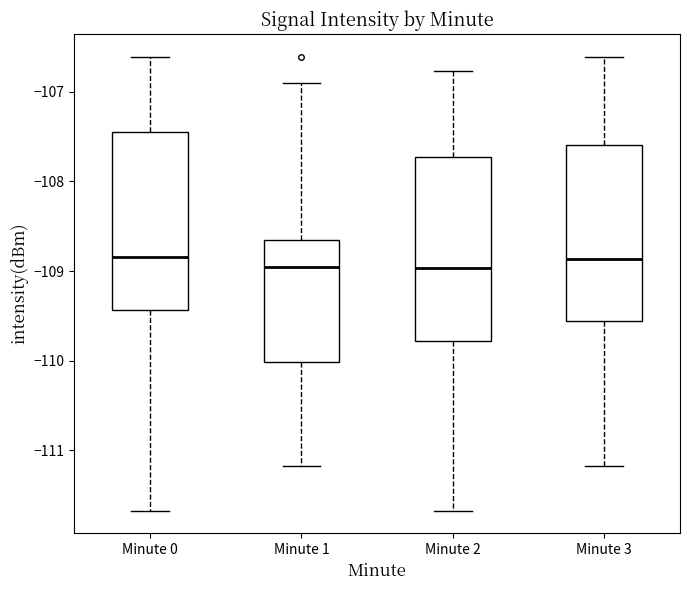

Reading left to right, read every box against the y-axis: the position of its median line, the range the box covers, and the ends of its whiskers. The values are not printed on the chart, so give them approximately, as read against the axis.

Minute 0: median -108.8, box -109.4 to -107.5, whiskers -111.7 to -106.6
Minute 1: median -109.0, box -110.0 to -108.7, whiskers -111.2 to -106.9
Minute 2: median -109.0, box -109.8 to -107.7, whiskers -111.7 to -106.8
Minute 3: median -108.9, box -109.6 to -107.6, whiskers -111.2 to -106.6